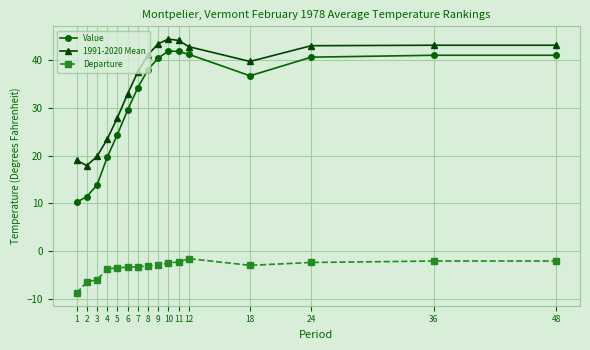

What is the sum of the Value values at 5 and 9?

64.8